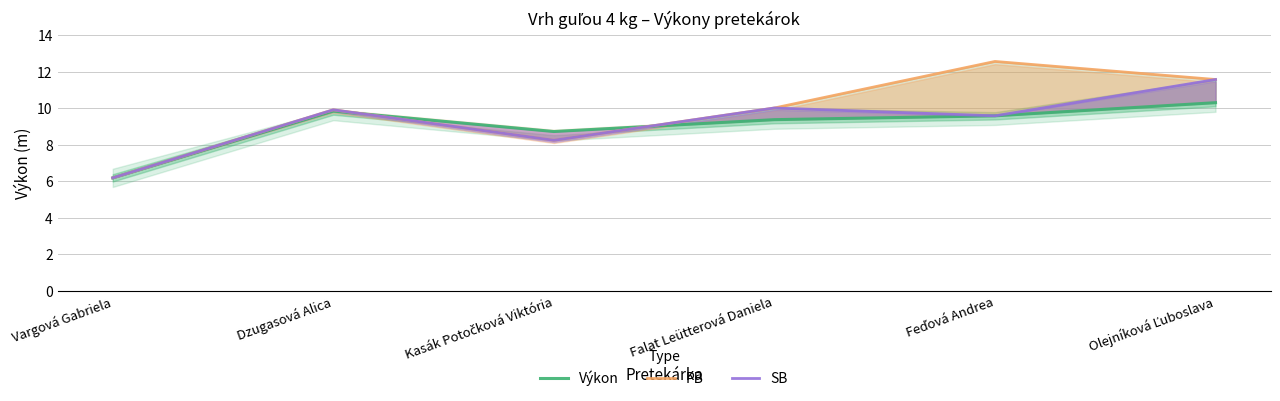

How many lines are shown in the chart?

3